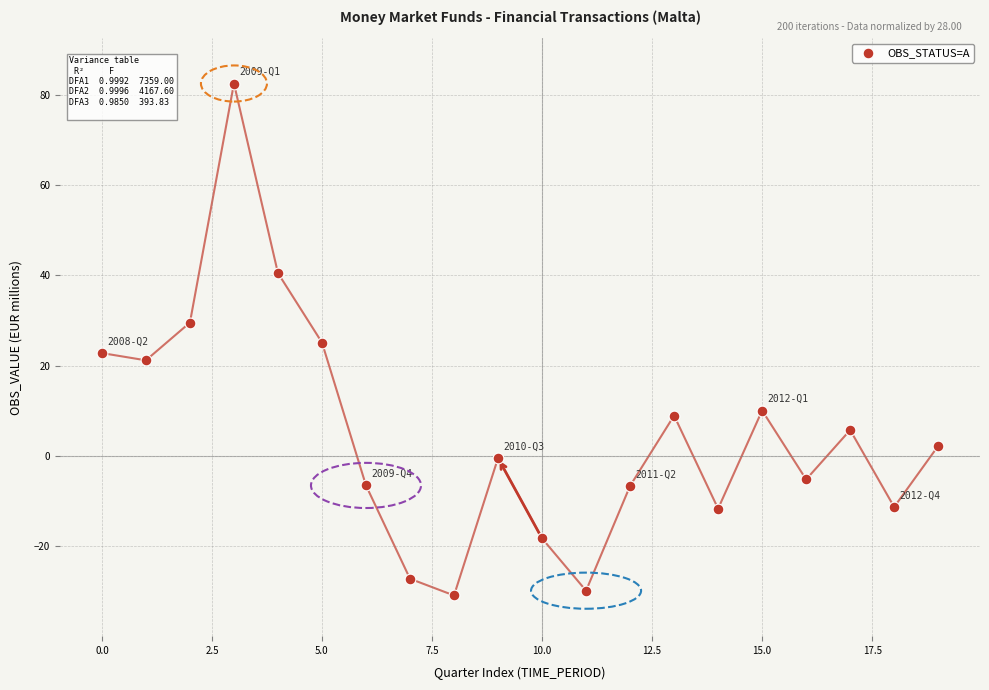

What is the range of Y values (max minus min)?

113.4